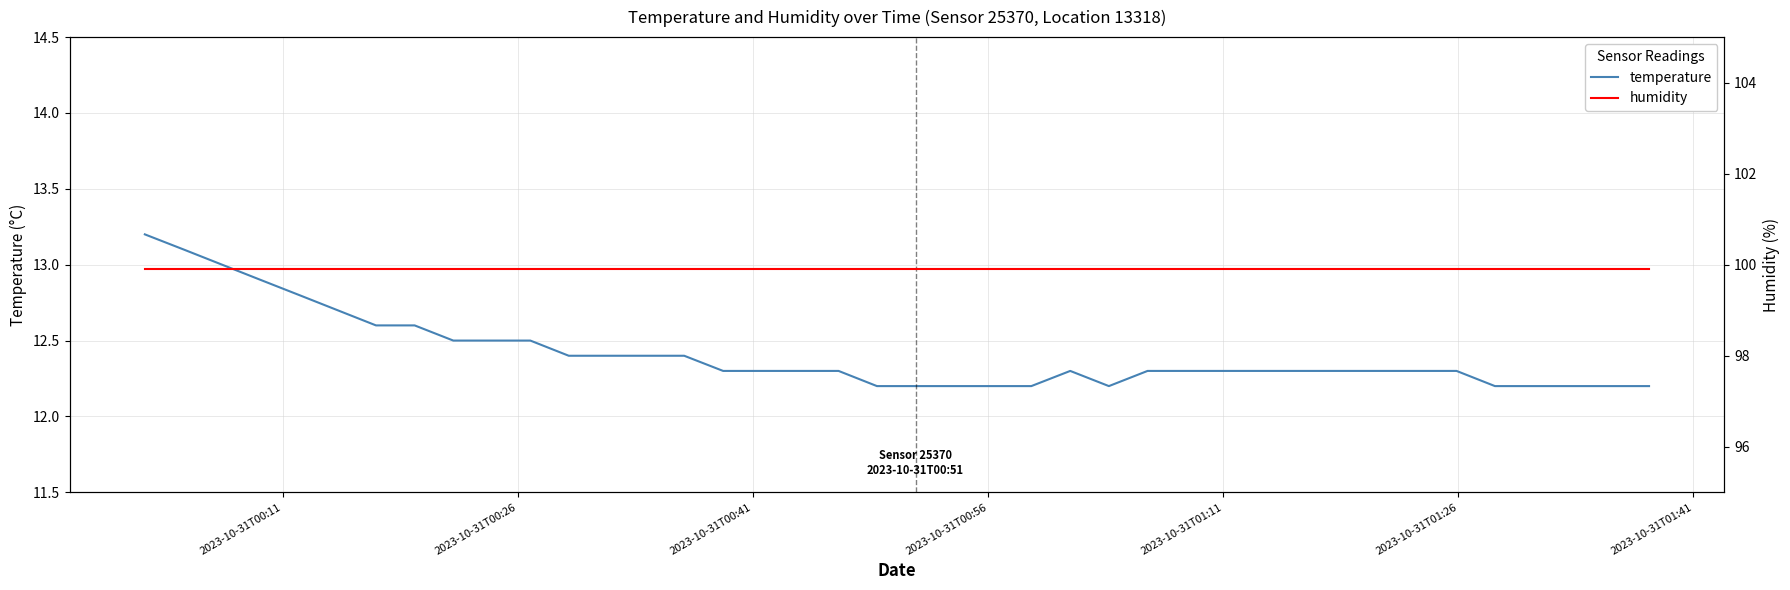

What is the lowest value of the temperature series?

12.2